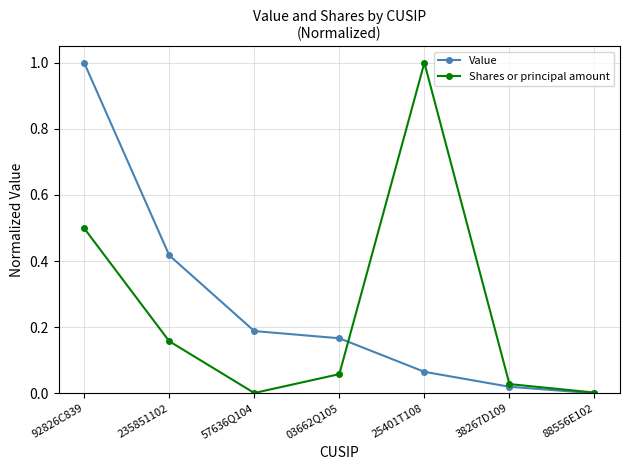

At which category does Shares or principal amount reach its first local peak?

25401T108